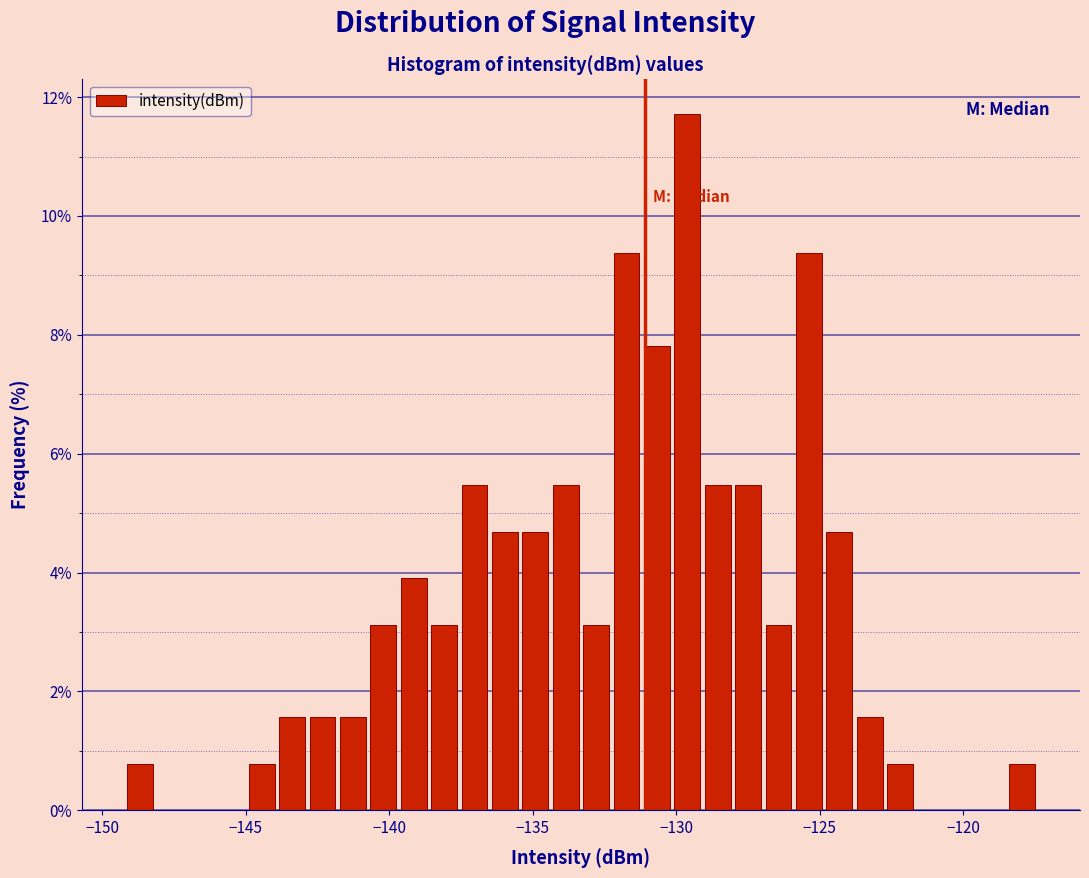

Around what value on the x-axis is the tallest bar? Give the approximate position of its centre, as read against the axis.

-129.5